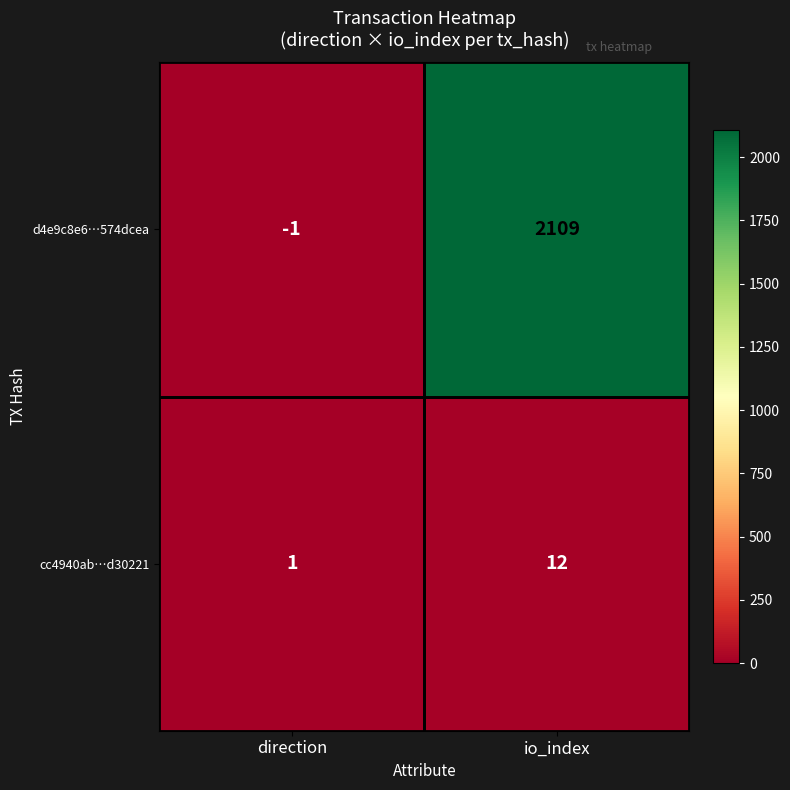

Which category has the lowest value in the cc4940ab…d30221 series?

direction